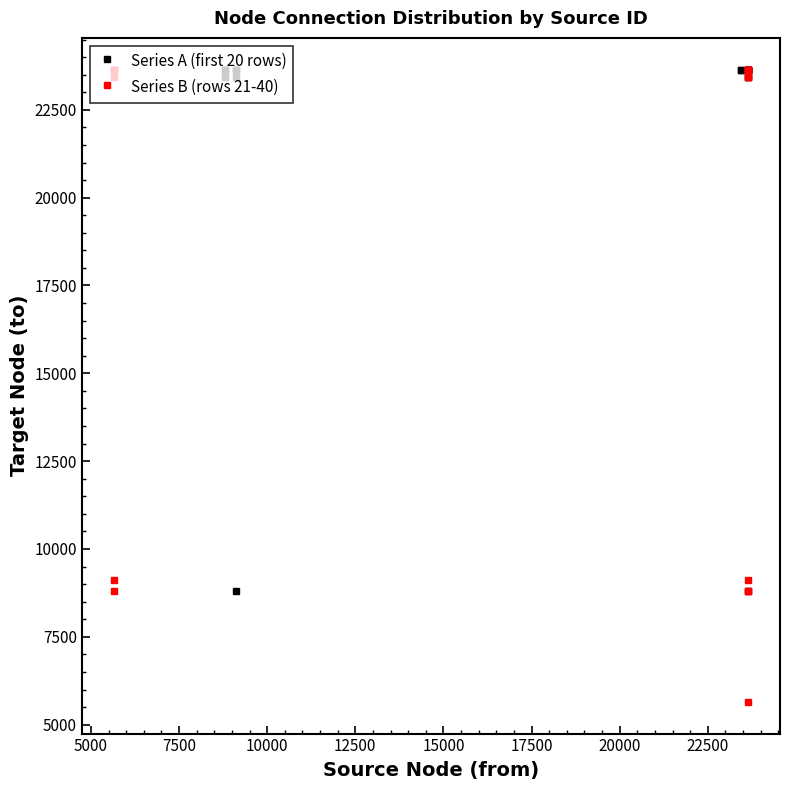

What is the value of the Series A (first 20 rows) point at the 18th from the left?

23441